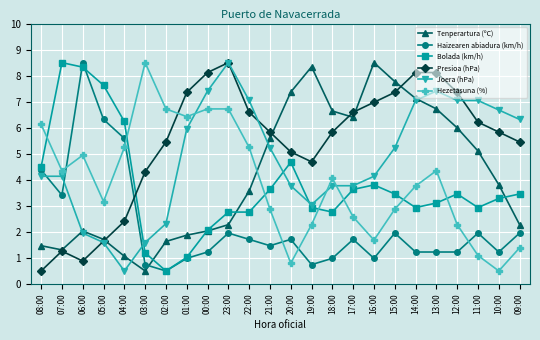

At which category does Haizearen abiadura (km/h) reach its first local valley?

07:00